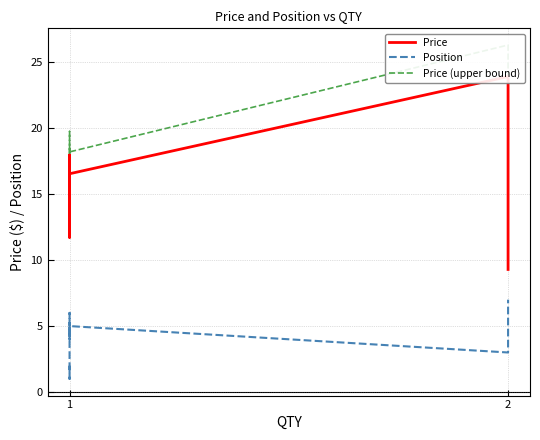

True or false: Position and Price cross at least once.

False